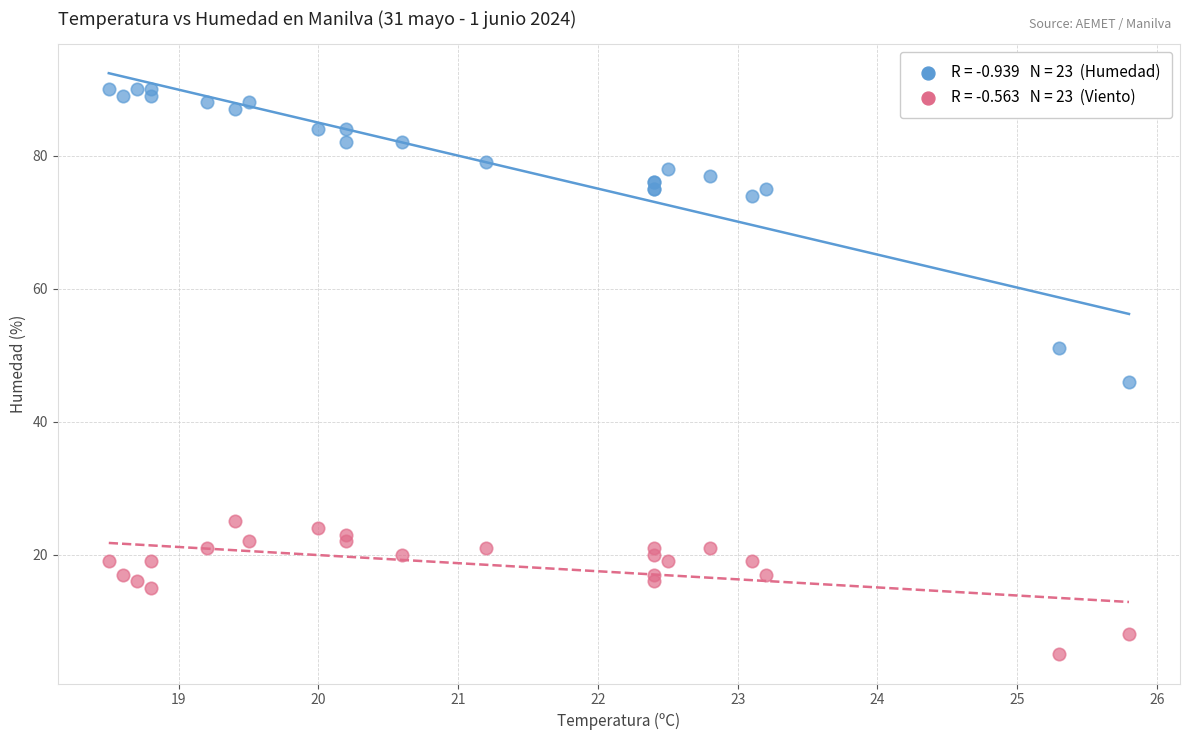

Across all series, what Y value is closest to 47?

46